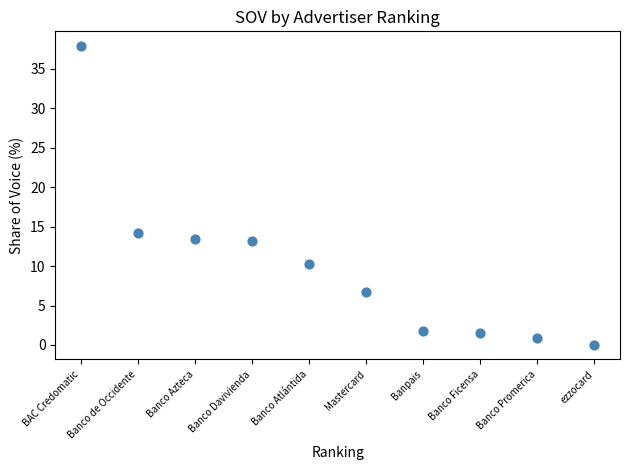

What Y value in the scatter plot is closest to 18?

14.3